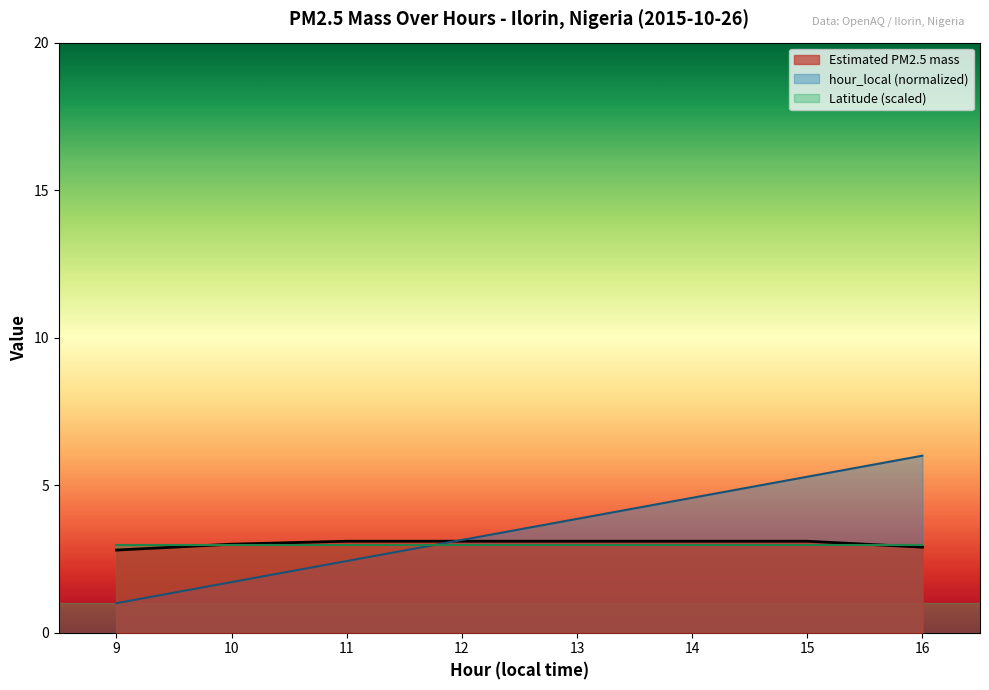

At which category does the chart reach its peak across all series?

16